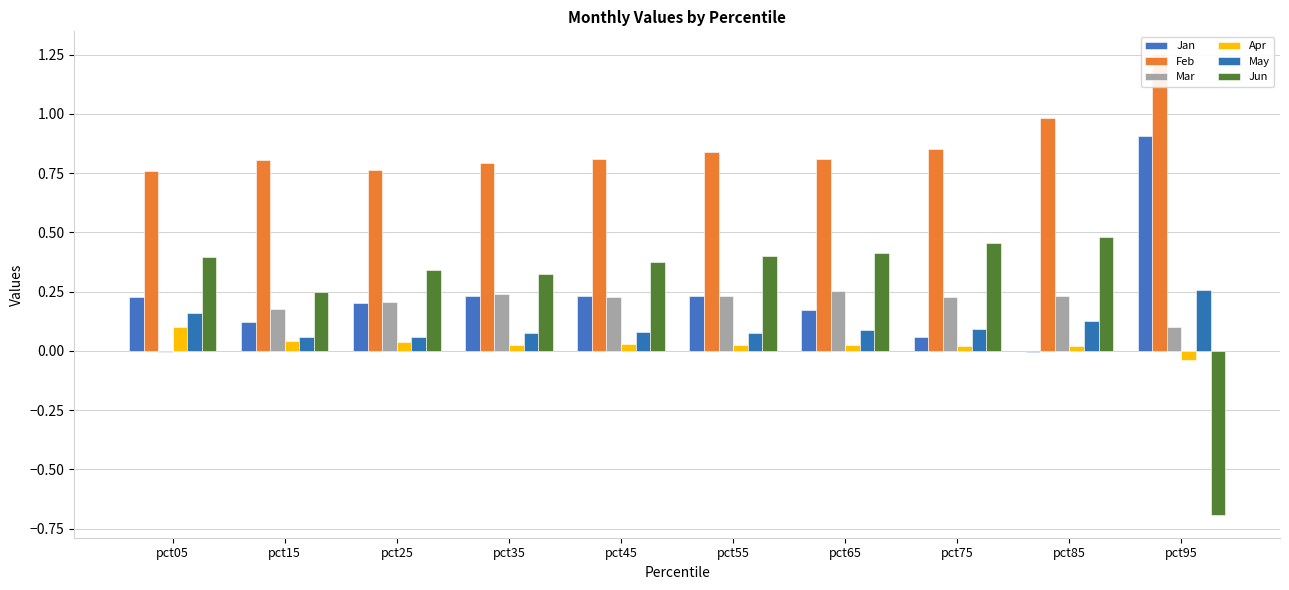

Rank the series at pct15 from highest to lowest value.

Feb, Jun, Mar, Jan, May, Apr